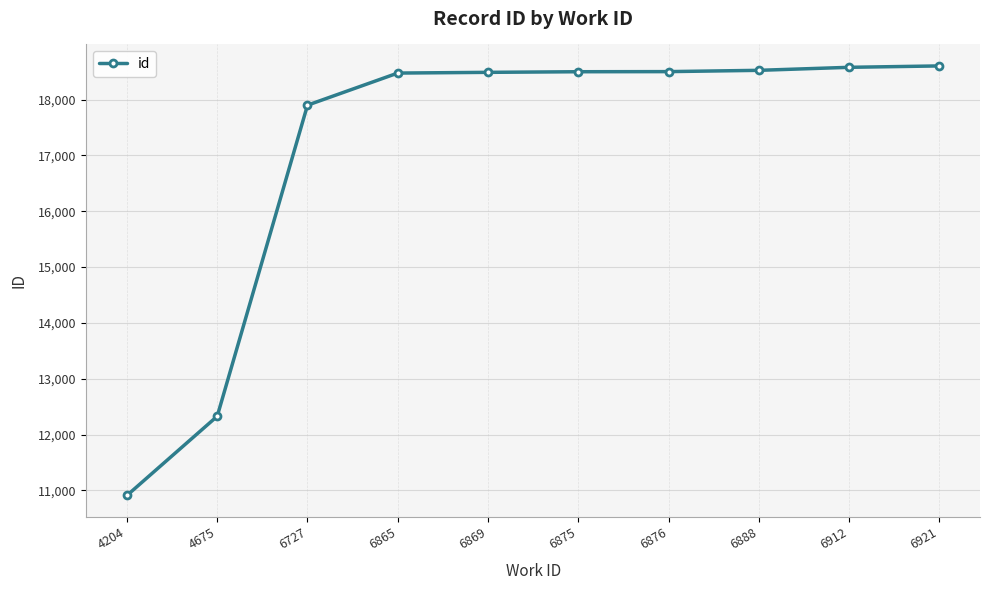

Count the number of categories in the chart.

10